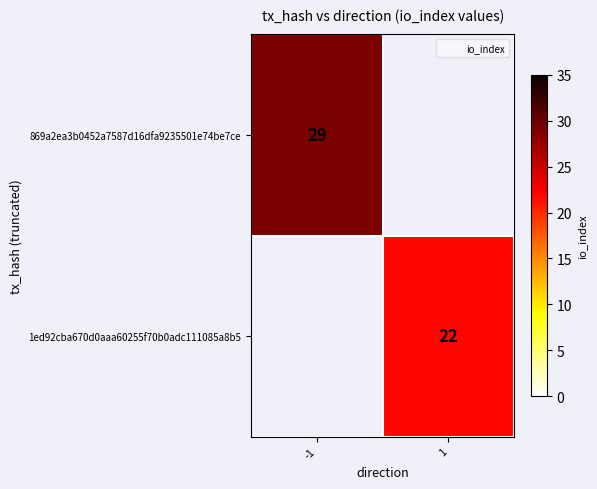

True or false: 1ed92cba670d0aaa60255f70b0adc111085a8b5 has a value of 22 at 1.

True